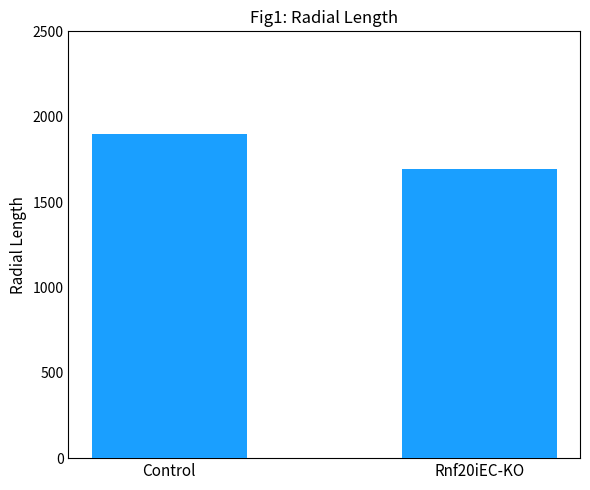

What position from the left is Rnf20iEC-KO?

2